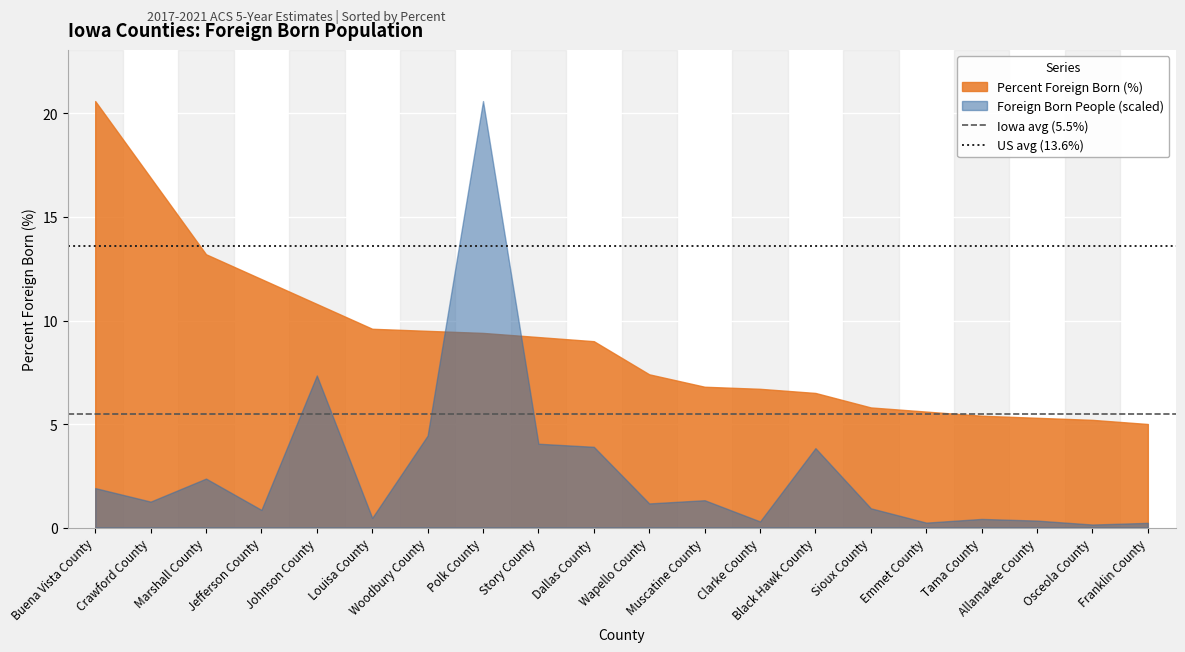

Which series has the largest total across all categories?

Percent Foreign Born (%)